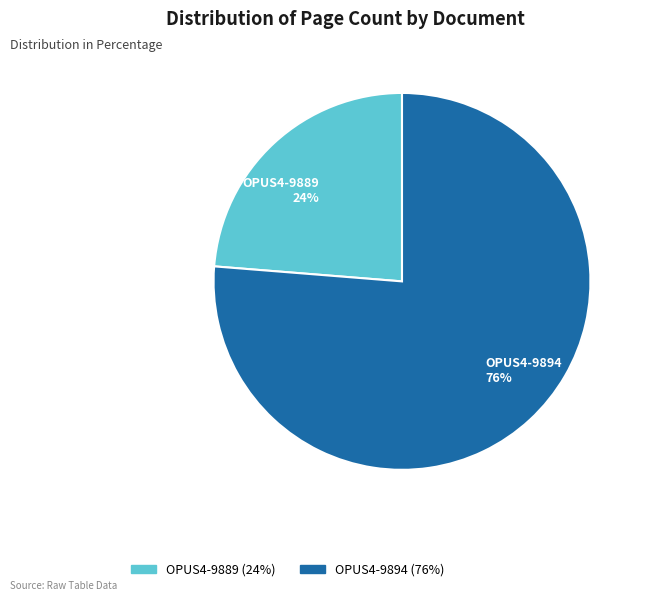

Rank the categories by value from highest to lowest.

OPUS4-9894, OPUS4-9889